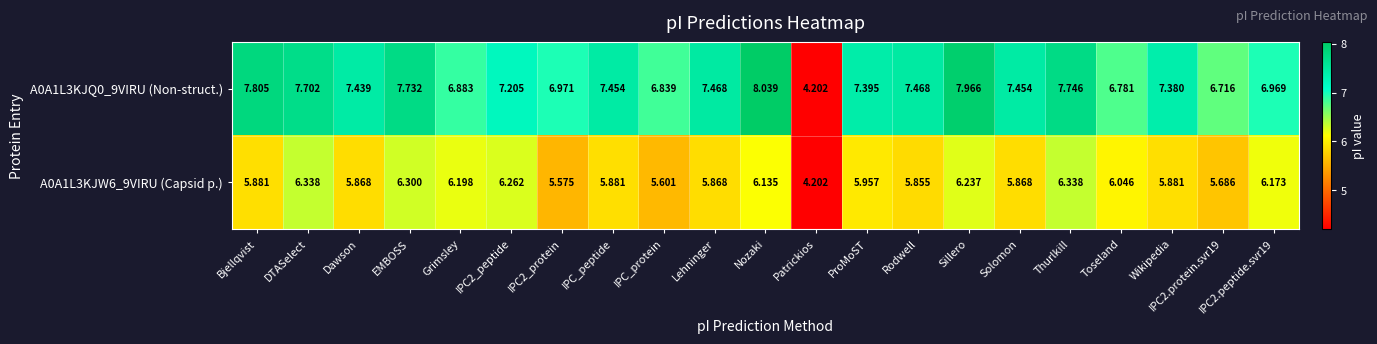

Where does the A0A1L3KJW6_9VIRU (Capsid p.) series first go above 5?

Bjellqvist